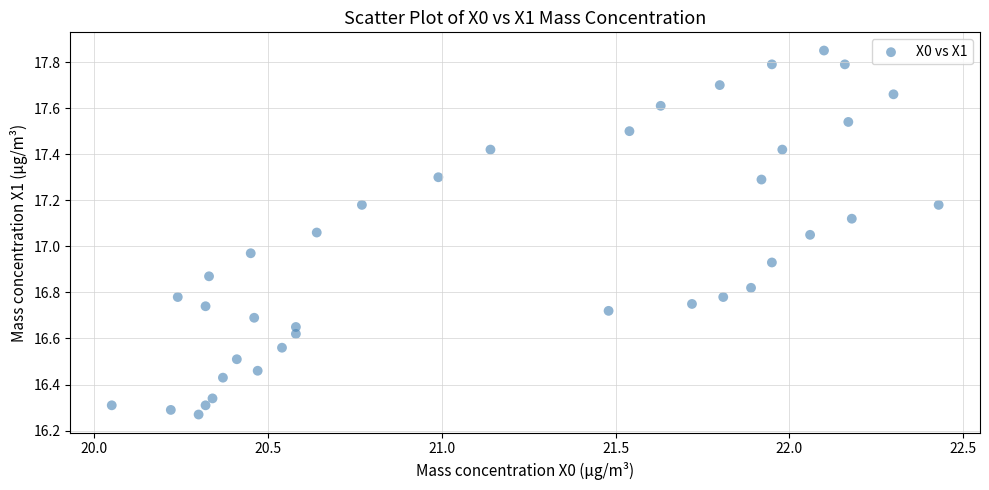

What is the range of Y values (max minus min)?

1.6